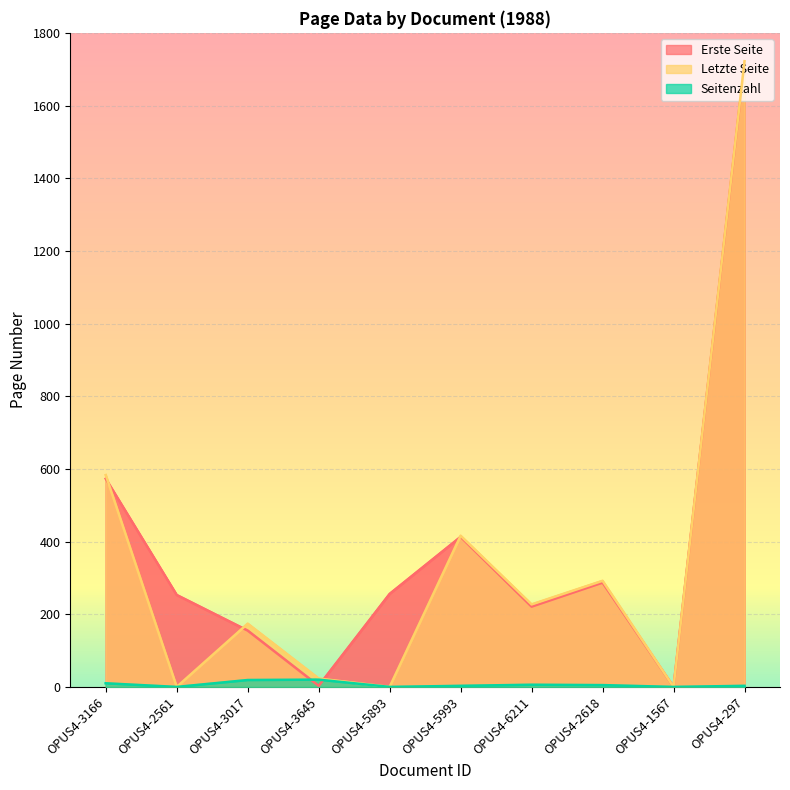

What position from the left is OPUS4-3166?

1